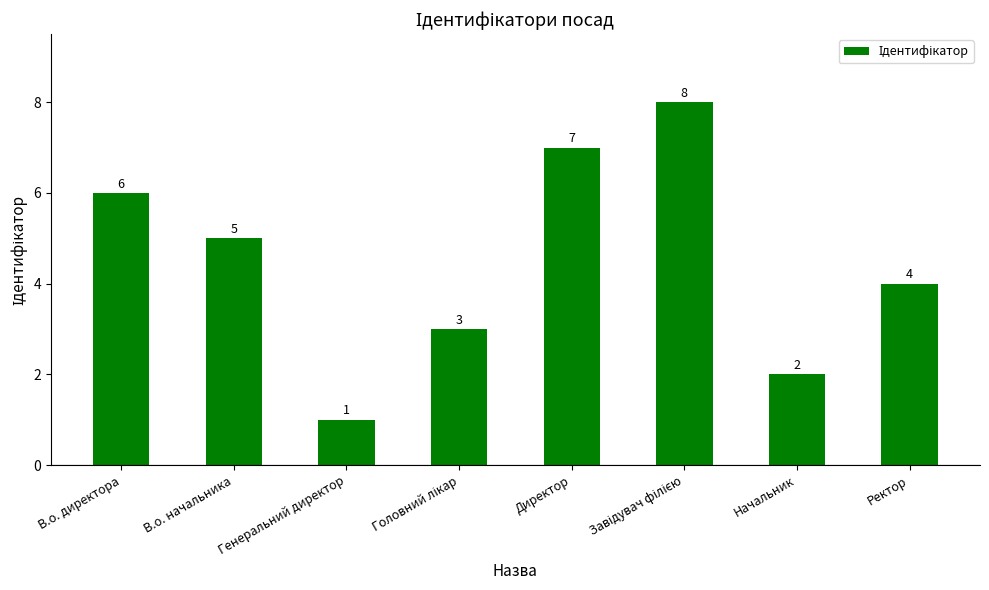

The chart shows a value of 2 at Генеральний директор. True or false?

False